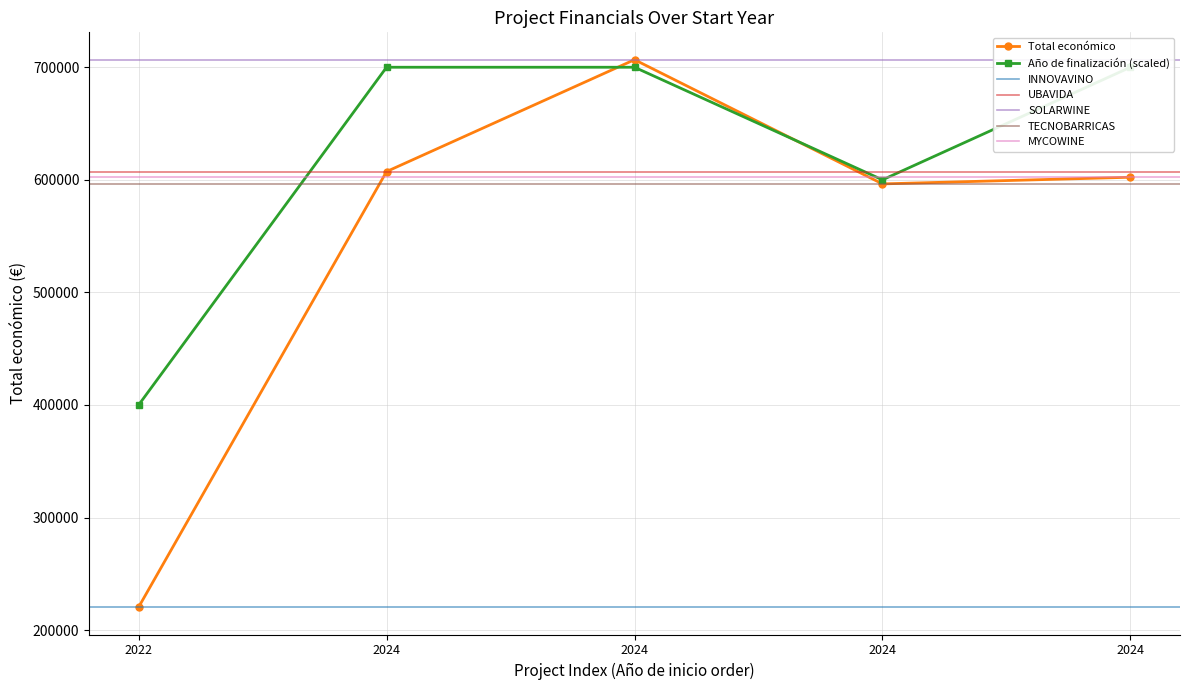

What is the difference between the maximum and minimum values in the Año de finalización series?

300000.0